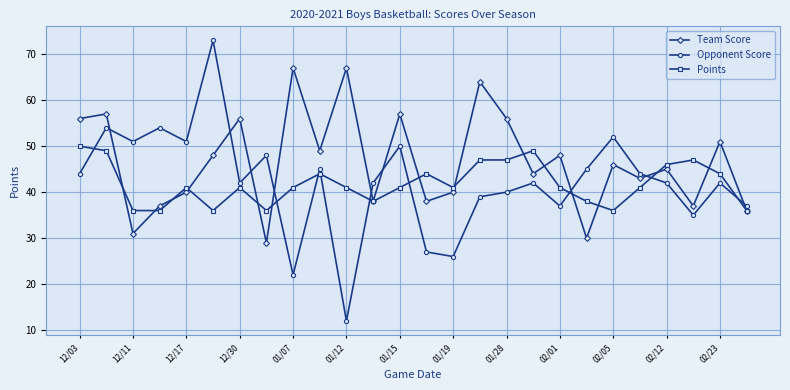

Which series has the largest total across all categories?

Team Score